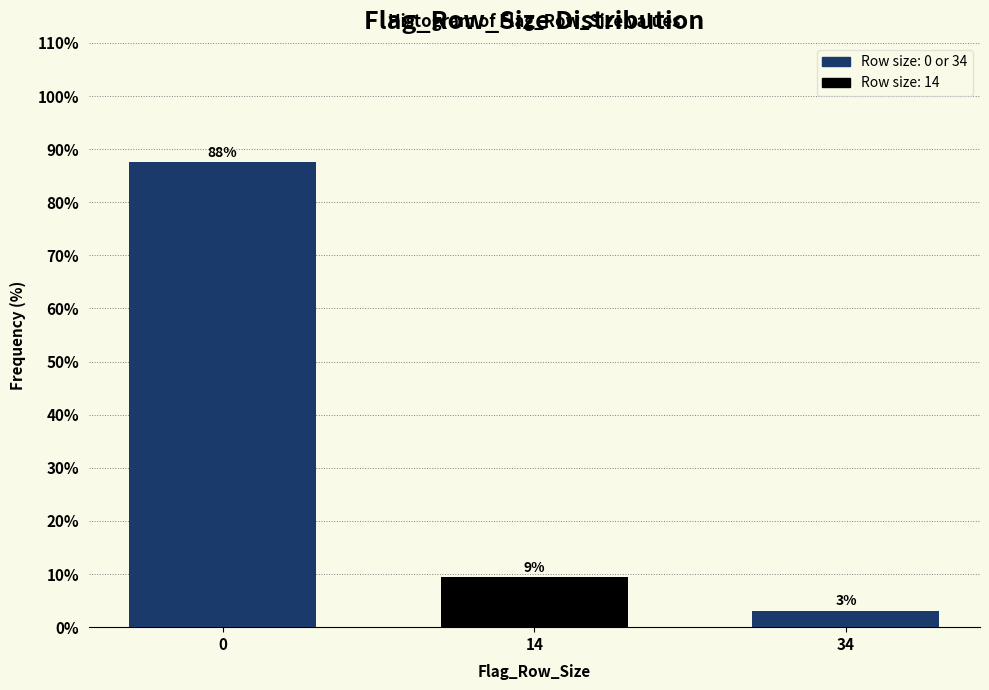

Are the bars horizontal?

No